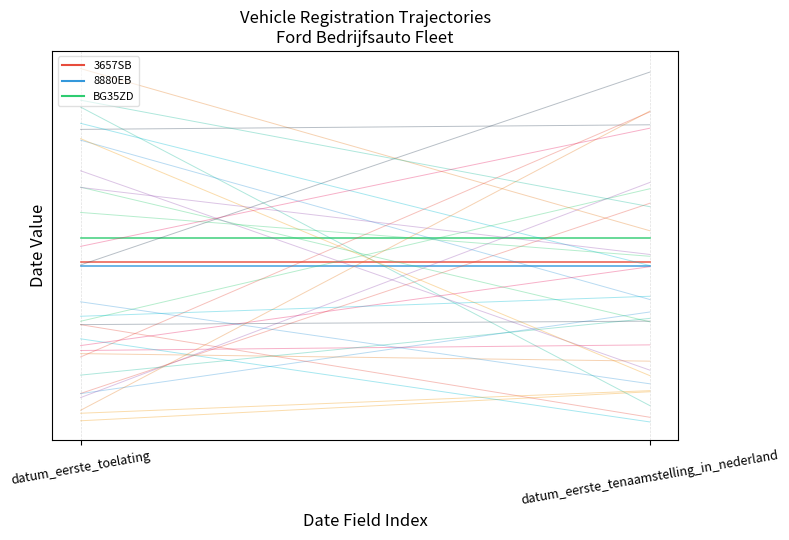

Reading right to left, extract all data points from this chart.

3657SB: 19761220	19761220
8880EB: 19750725	19750725
BG35ZD: 19830706	19830706